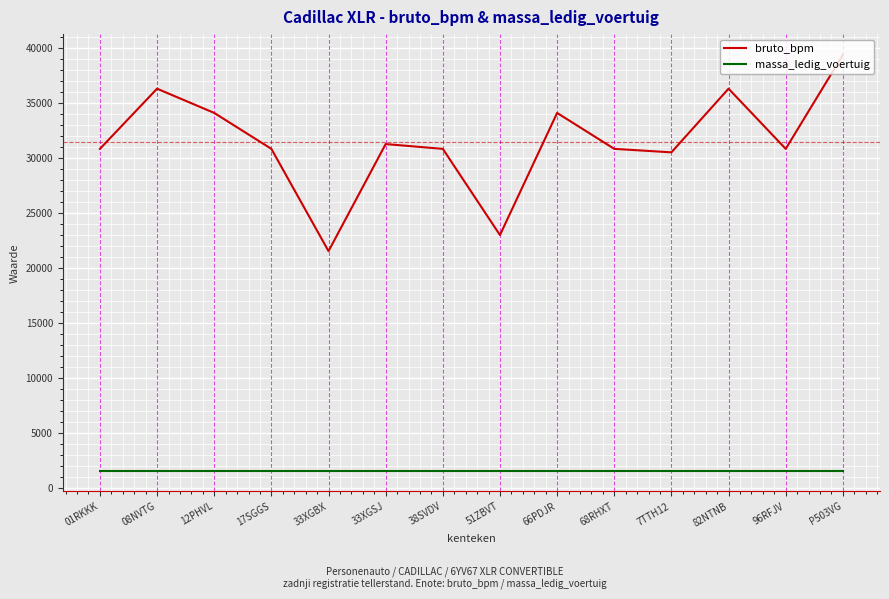

Is the value of bruto_bpm at 51ZBVT greater than the value of massa_ledig_voertuig at 38SVDV?

Yes